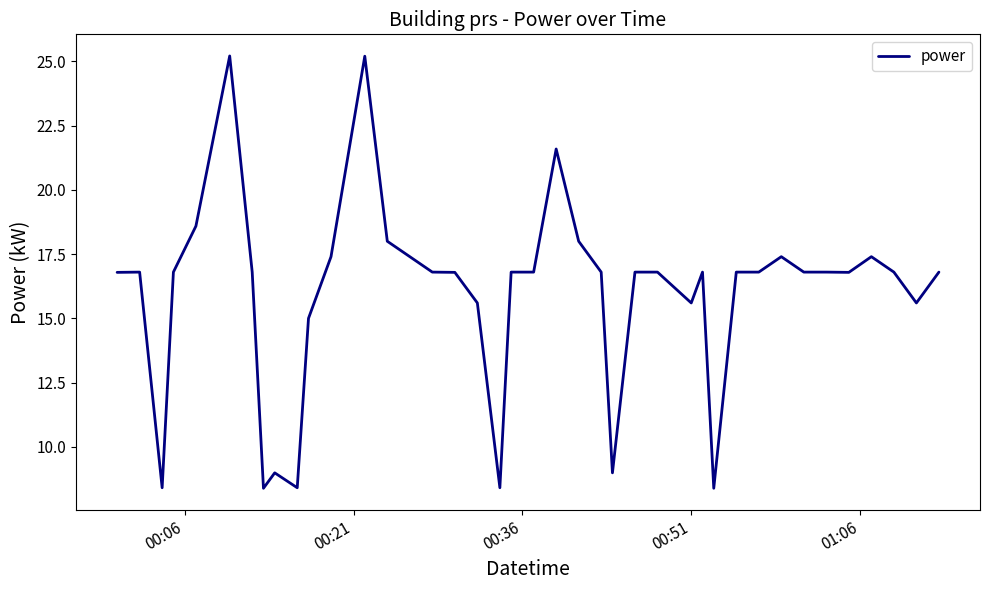

How many values are below 16?

11